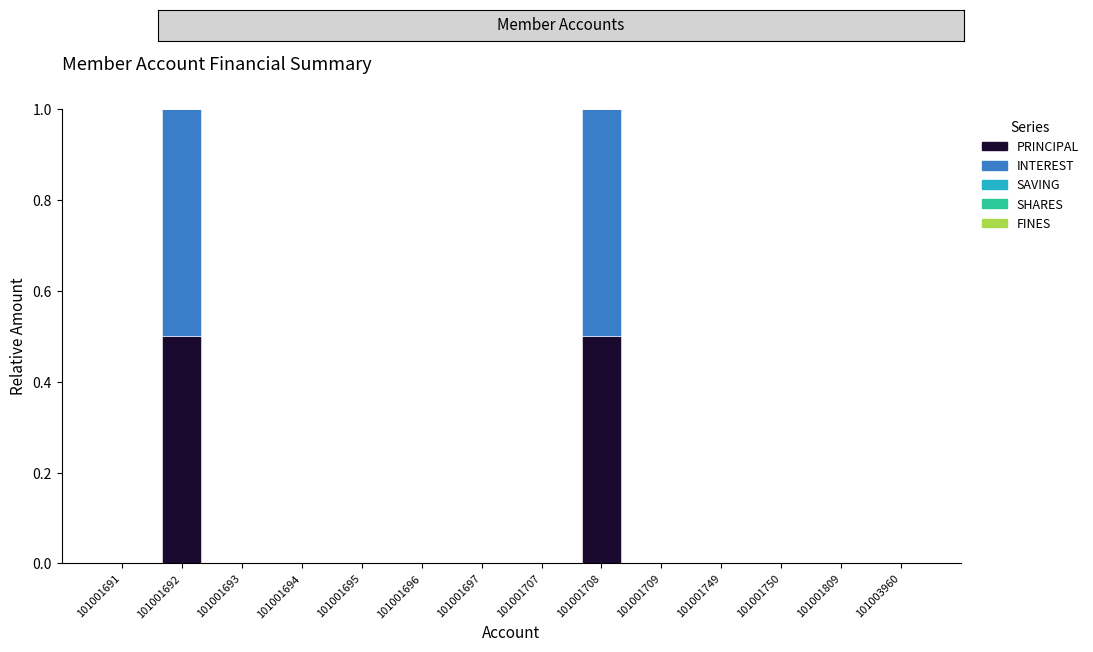

How many categories are shown in the chart?

14